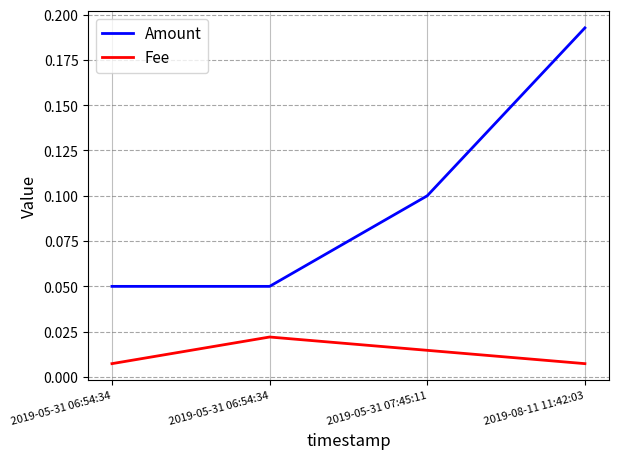

How many series are shown in this chart?

2